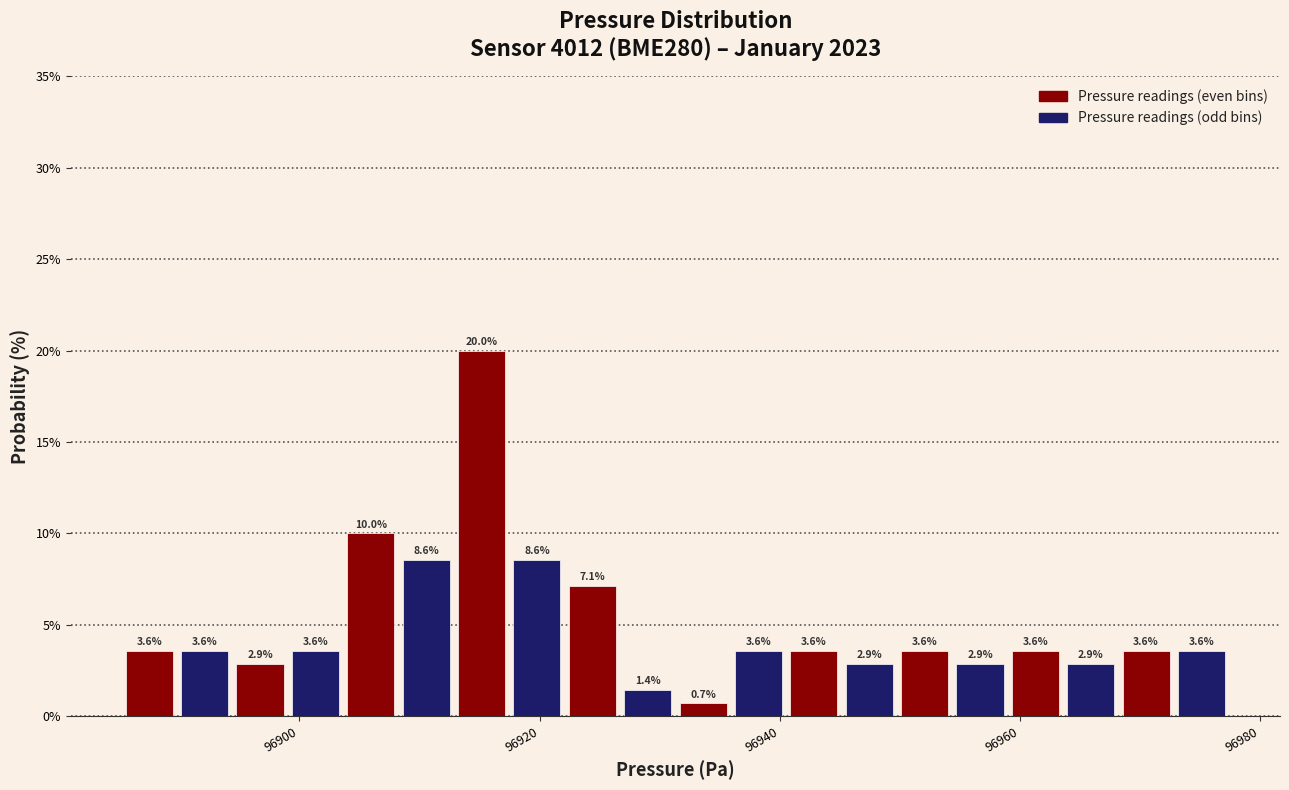

Read against the x-axis, roughly where is the centre of the tallest bar?

96916